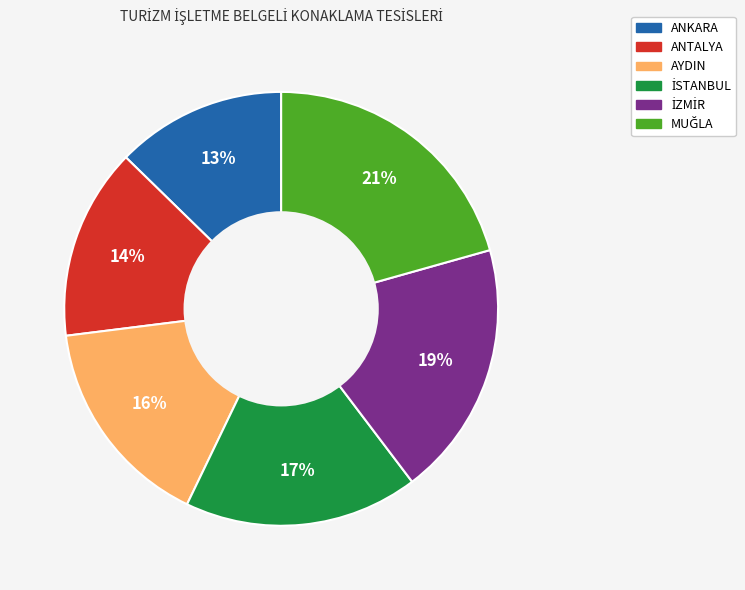

True or false: AYDIN accounts for 16% of the total.

True